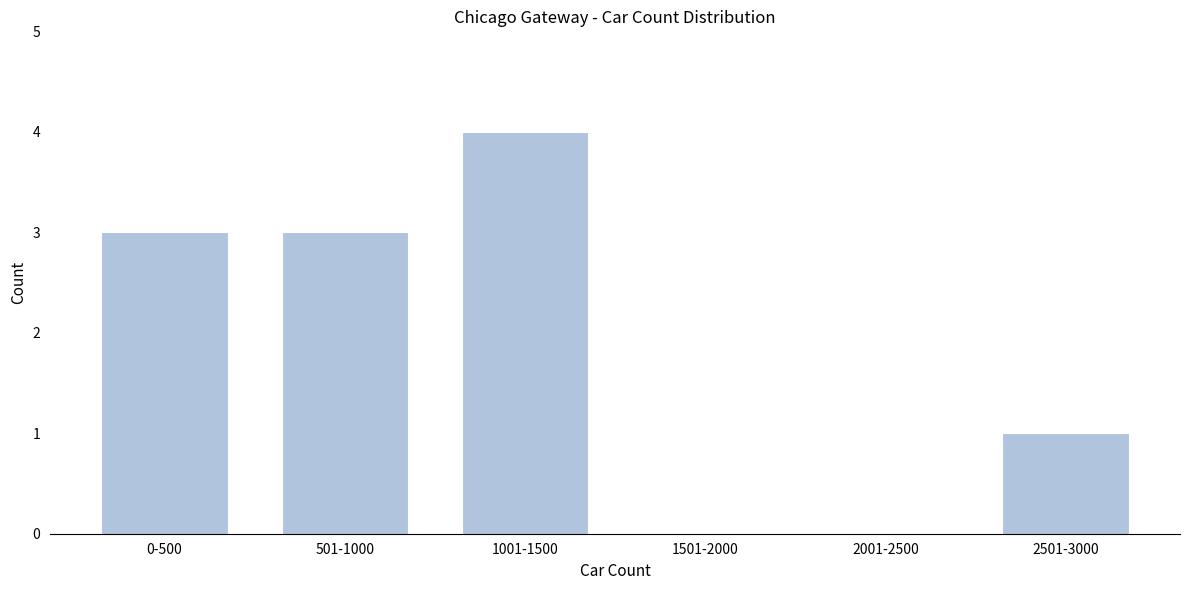

Reading right to left, list all the values displayed in this chart.

2501-3000=1	2001-2500=0	1501-2000=0	1001-1500=4	501-1000=3	0-500=3